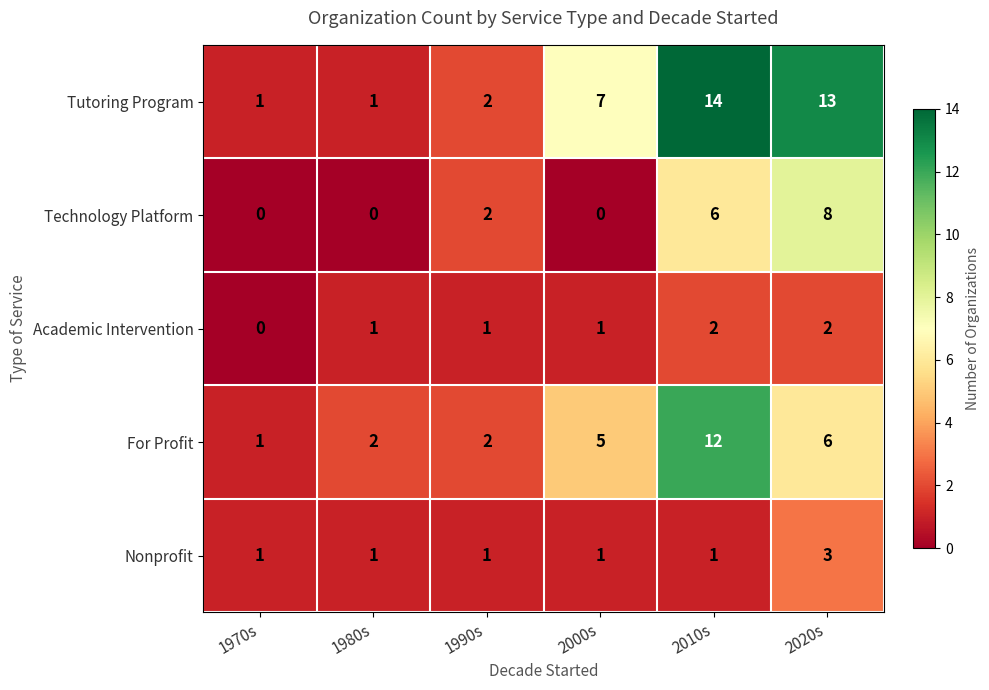

Rank the series by their maximum value, from lowest to highest.

Academic Intervention, Nonprofit, Technology Platform, For Profit, Tutoring Program